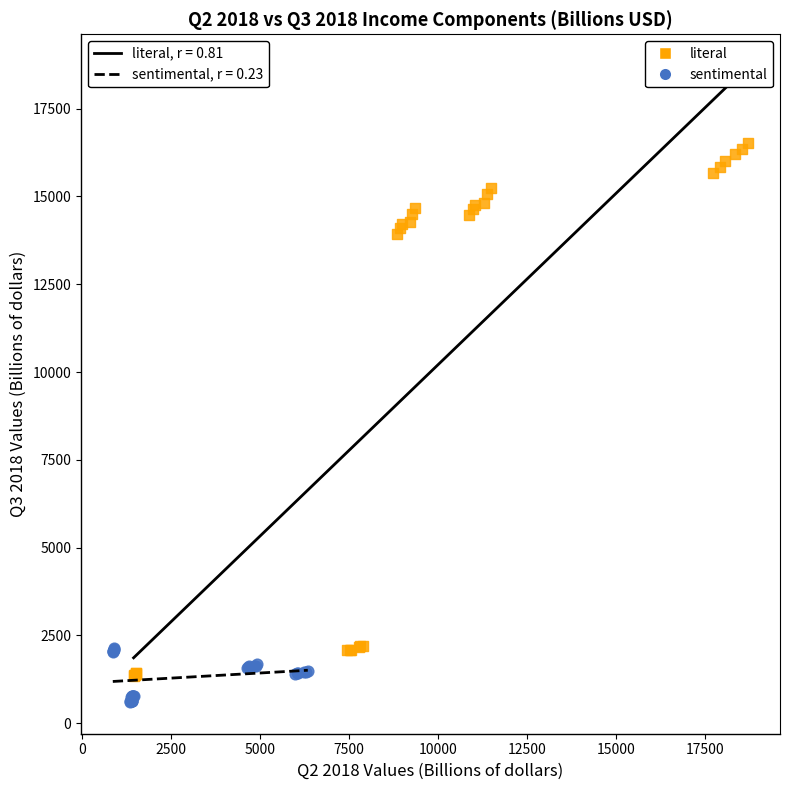

Which series contains the highest Y value?

literal